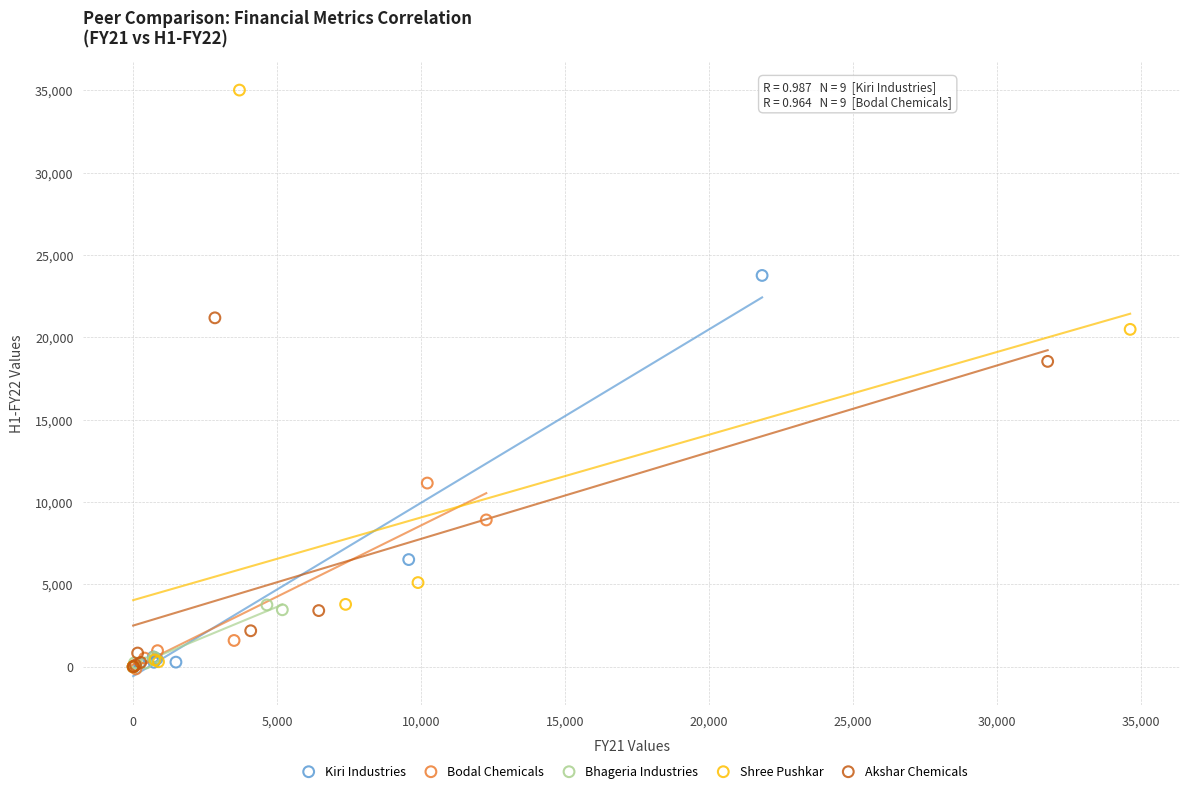

Which series has the largest Y range (max minus min)?

Shree Pushkar